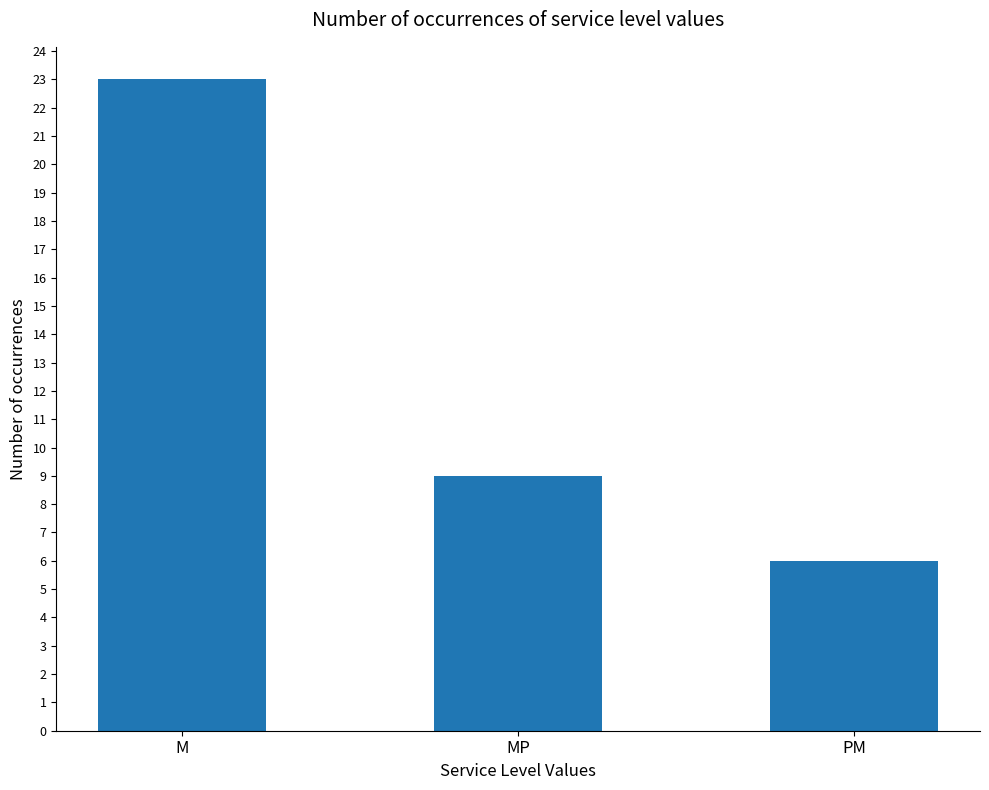

What is the ratio of the value at М to the value at МР?

2.6